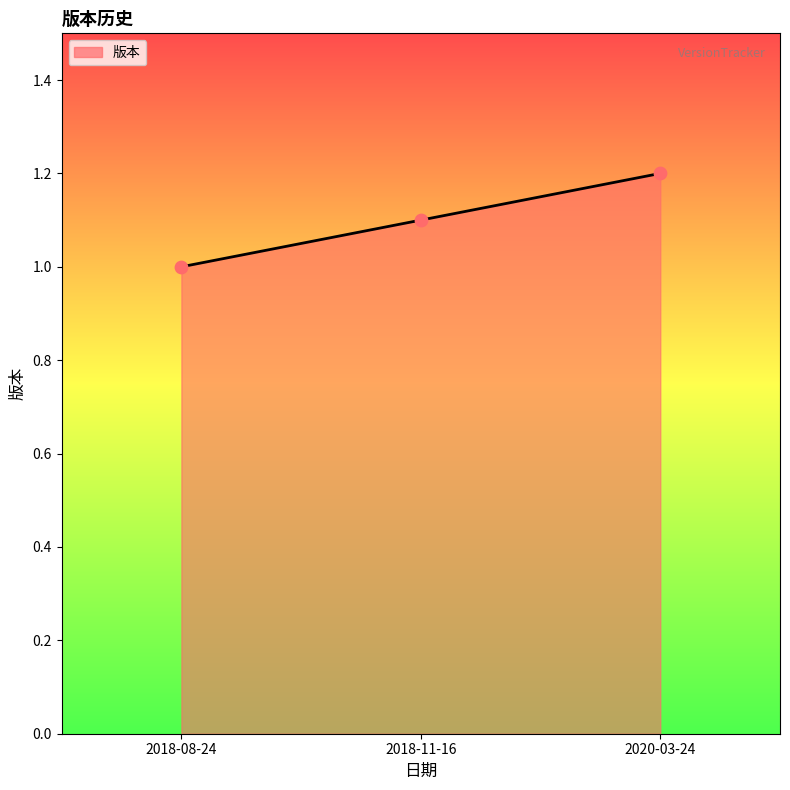

What is the smallest value displayed?

1.0